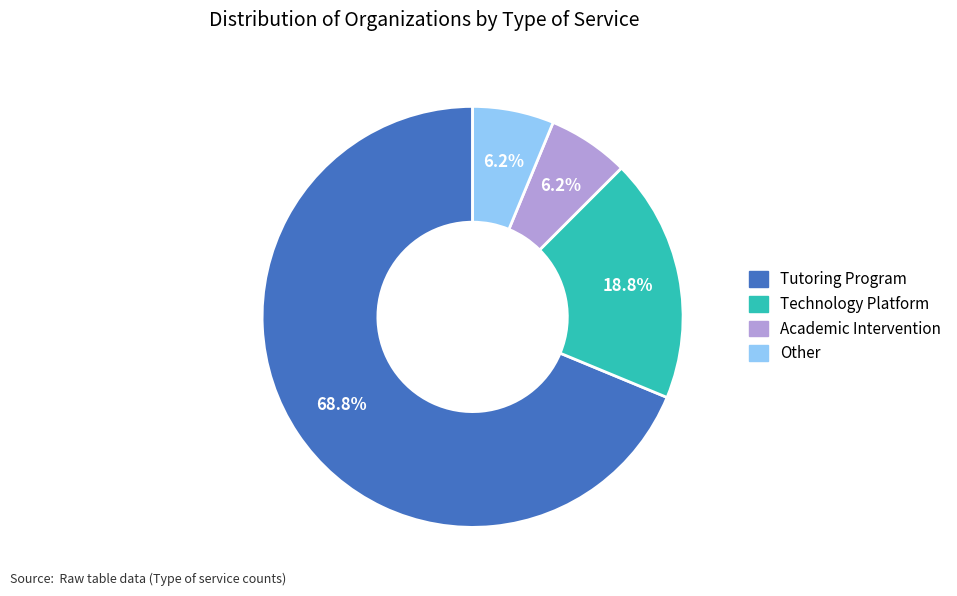

Is the sum of Other and Technology Platform greater than half?

No